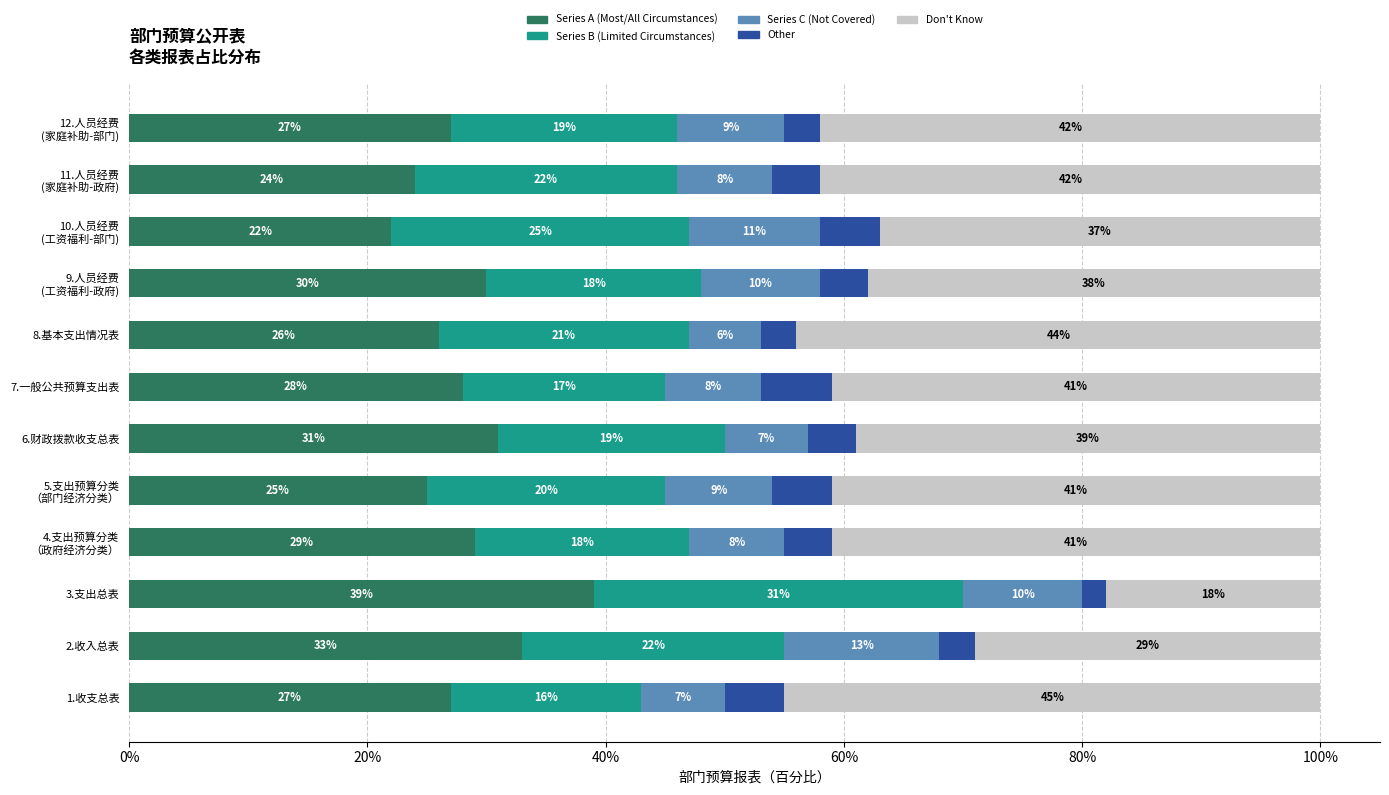

At which label does Series A (Most/All Circumstances) reach its minimum?

10.人员经费
(工资福利-部门)